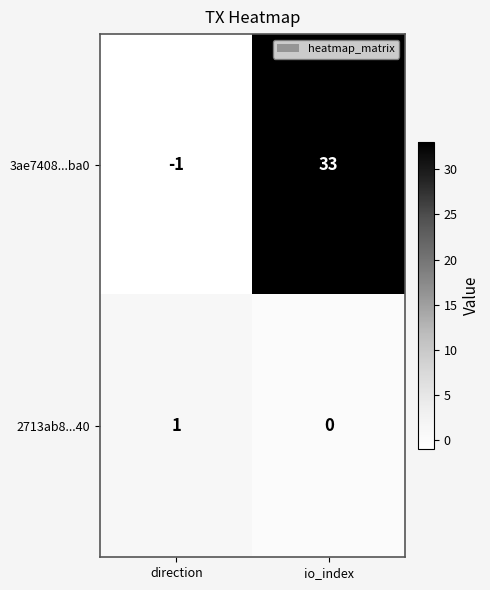

At which label is 3ae7408...ba0 closest to 16?

direction